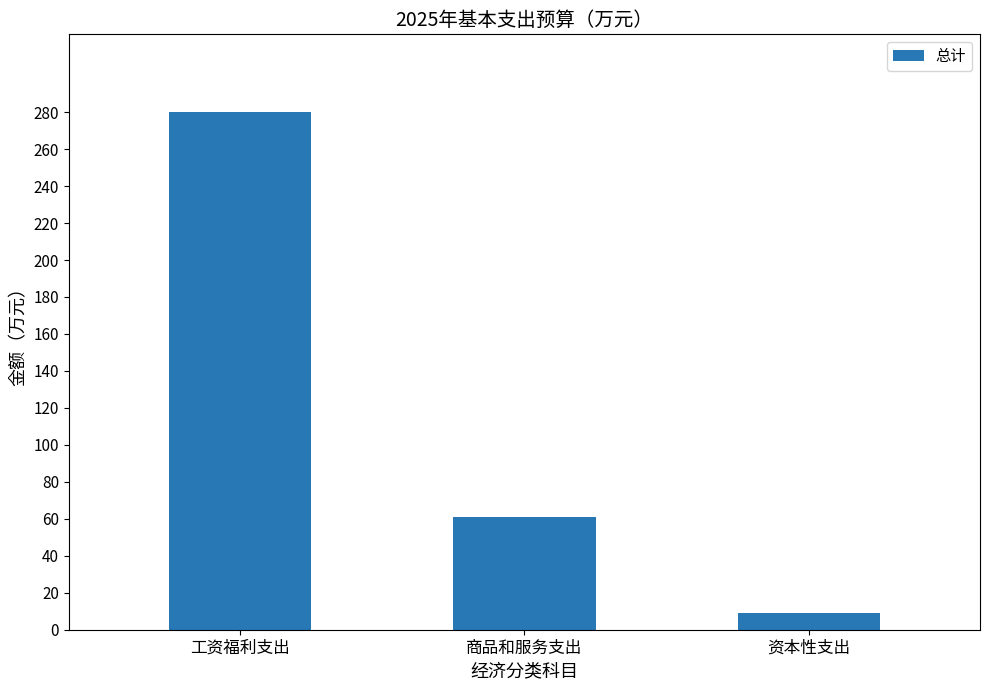

Approximately how many times larger is the value at 工资福利支出 compared to 资本性支出?

31.2